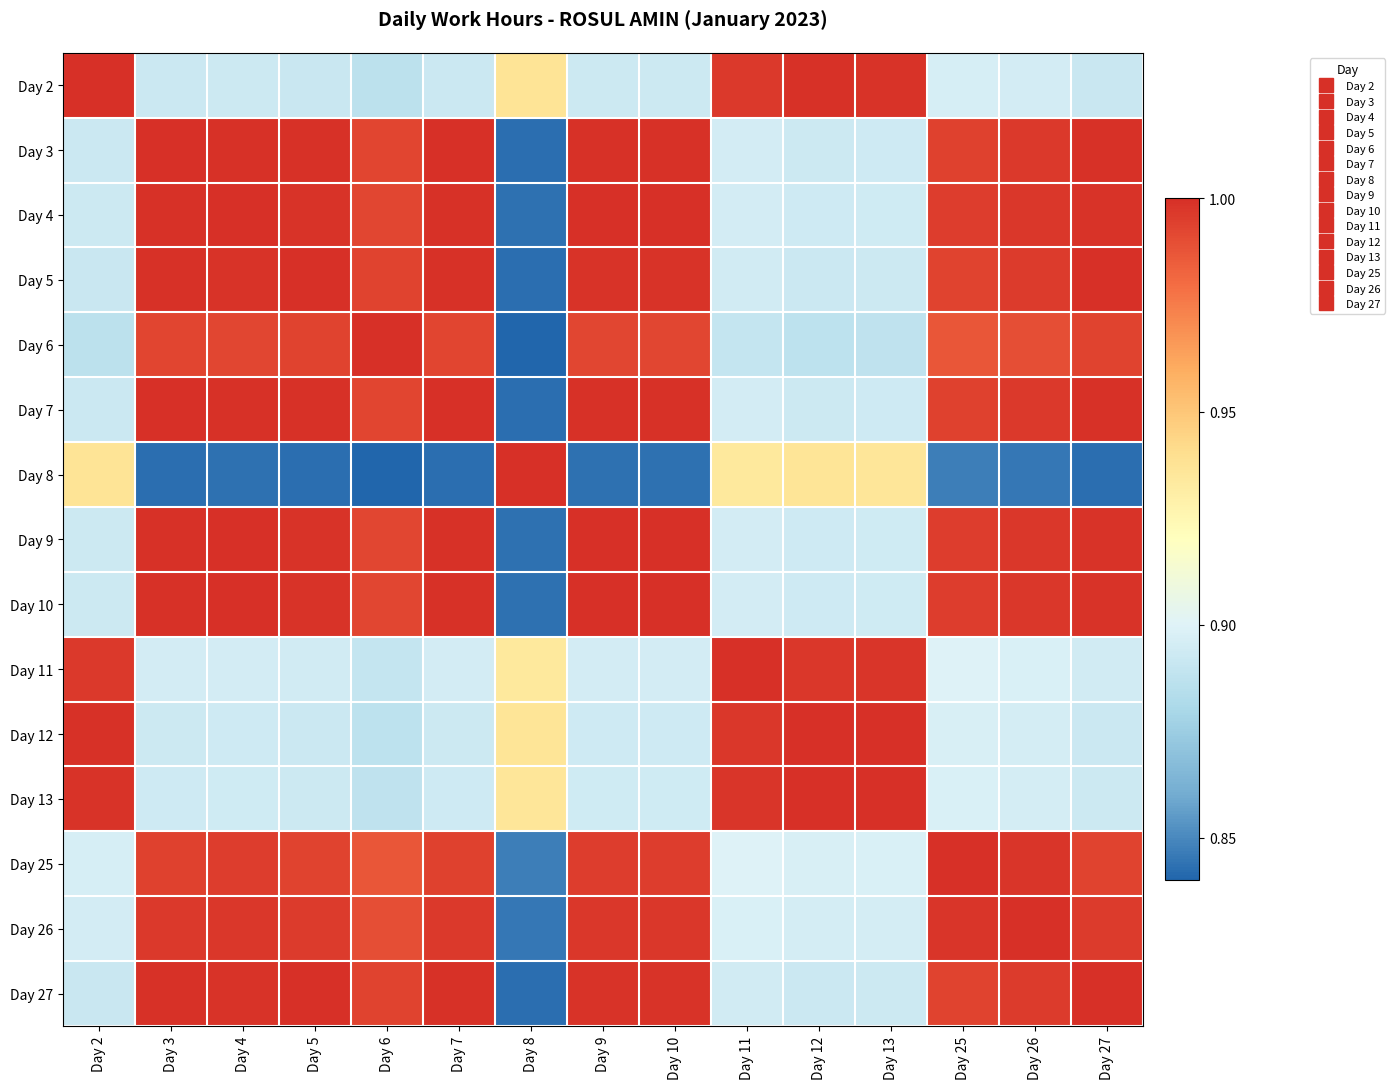

What is the minimum value shown in the chart?

0.8